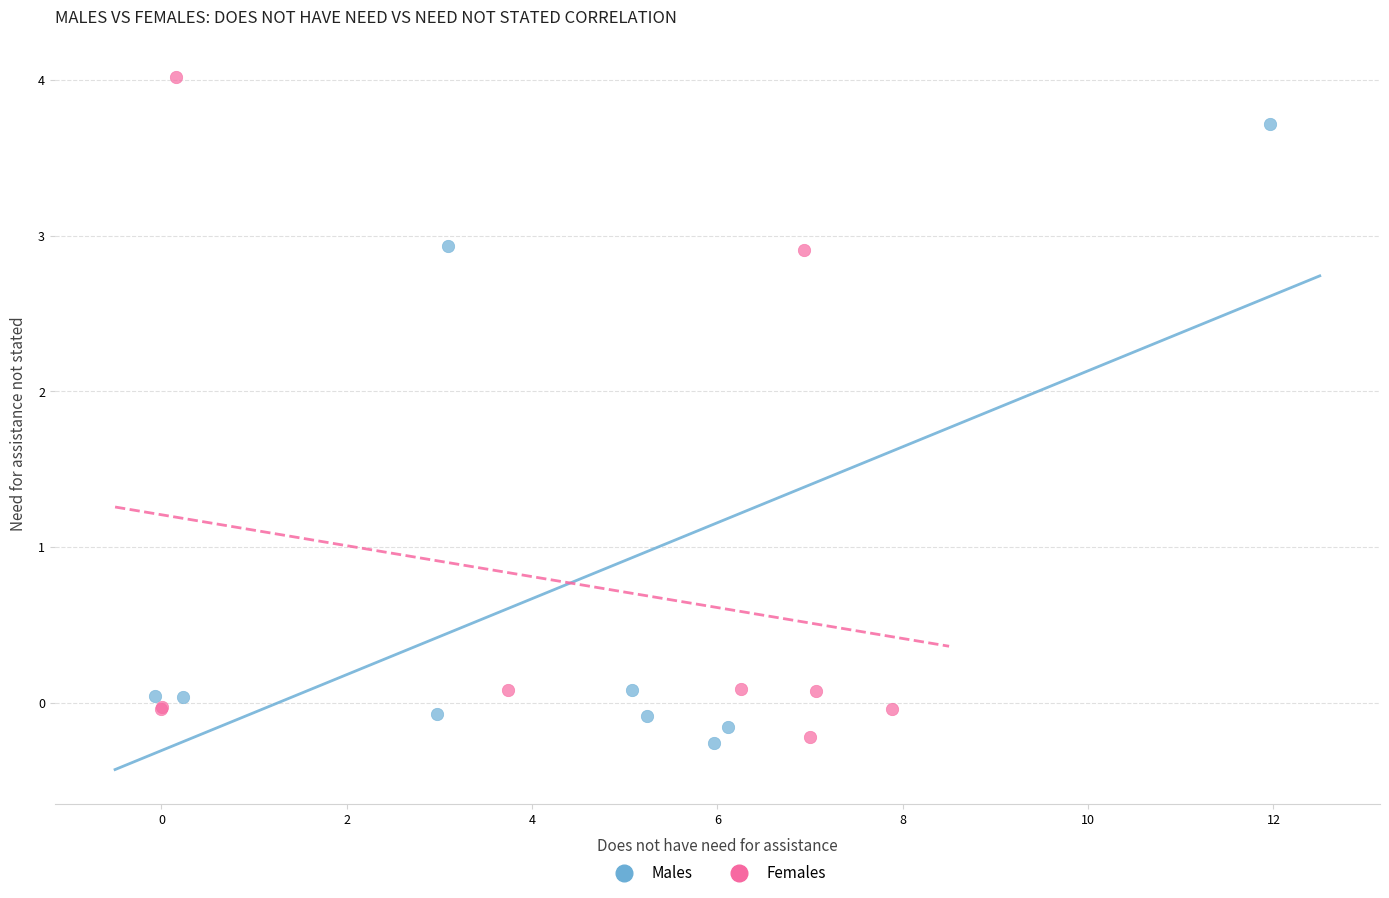

Which series has the widest spread of Y values?

Females